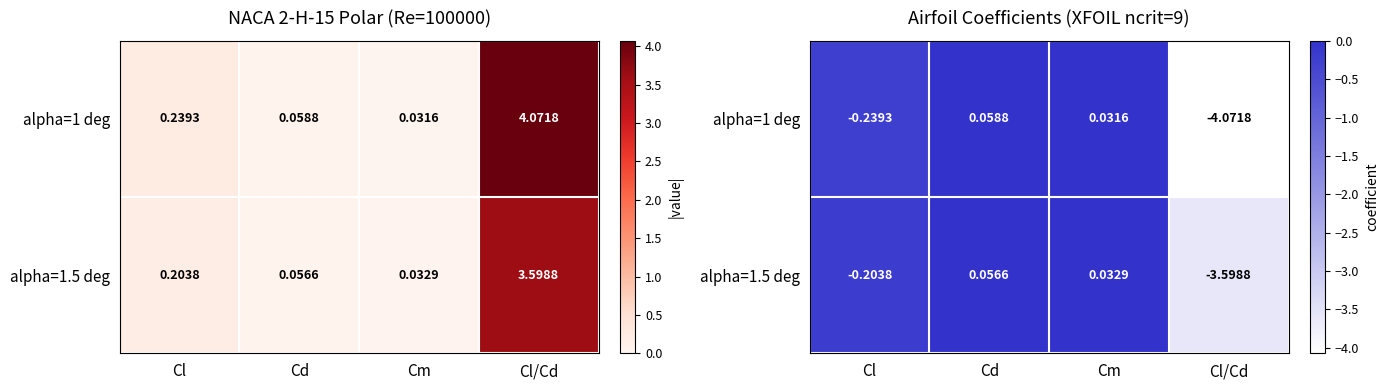

Between Cd and Cl, which is larger?

Cd